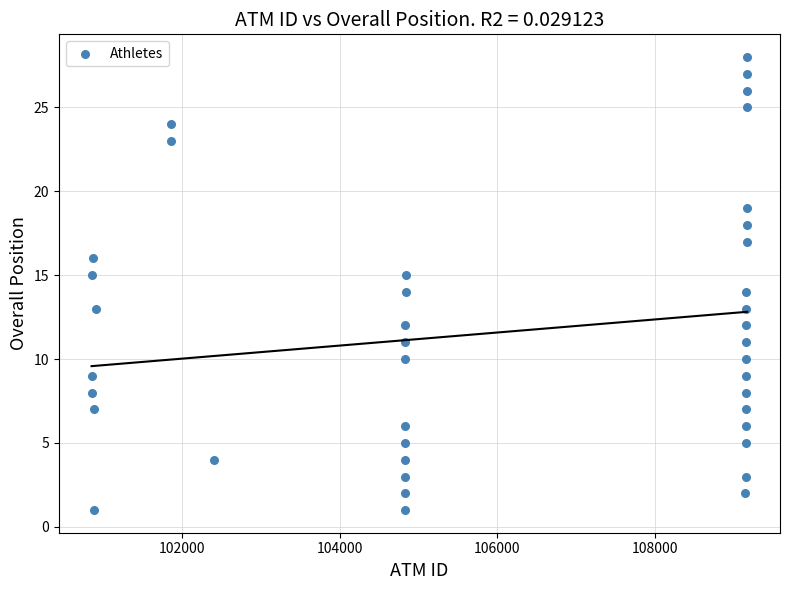

What is the range of Y values (max minus min)?

27